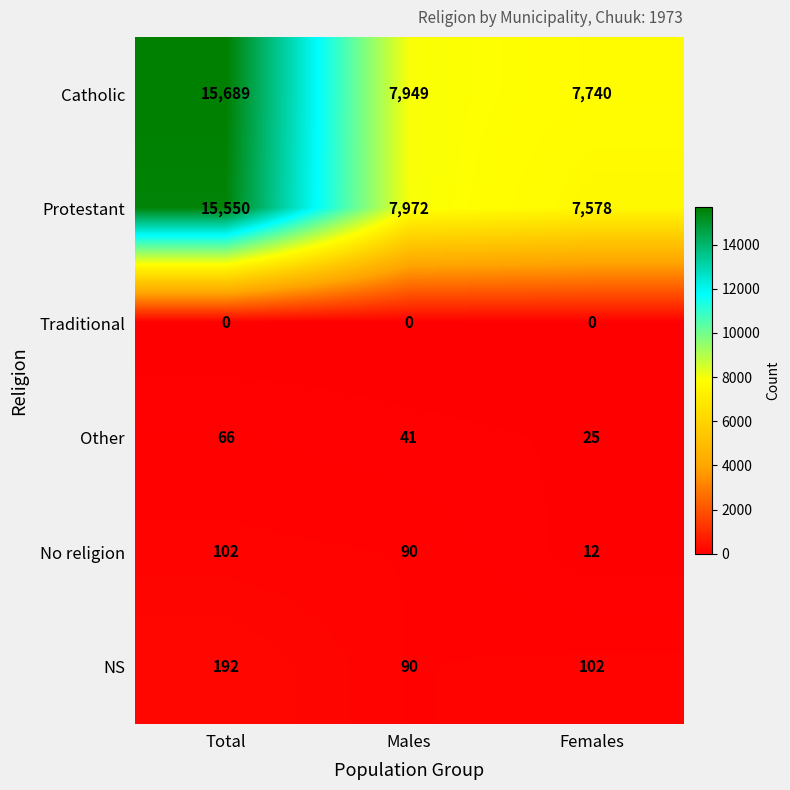

Count the number of categories in the chart.

3